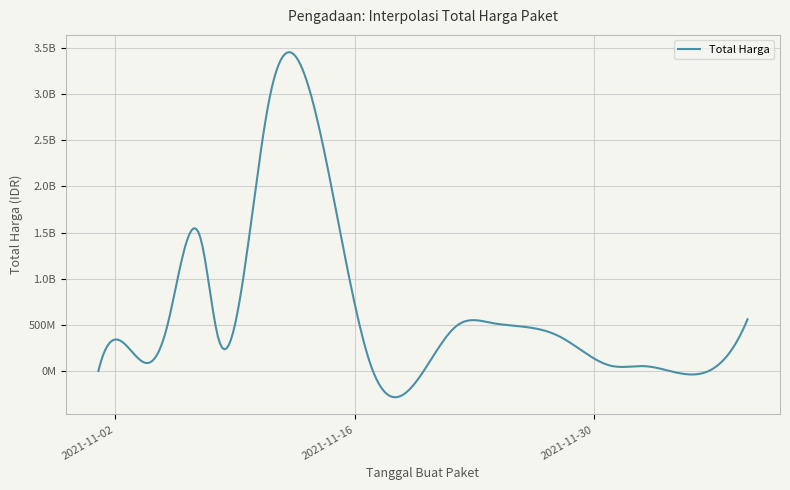

Does the chart display data point markers on the line(s)?

No